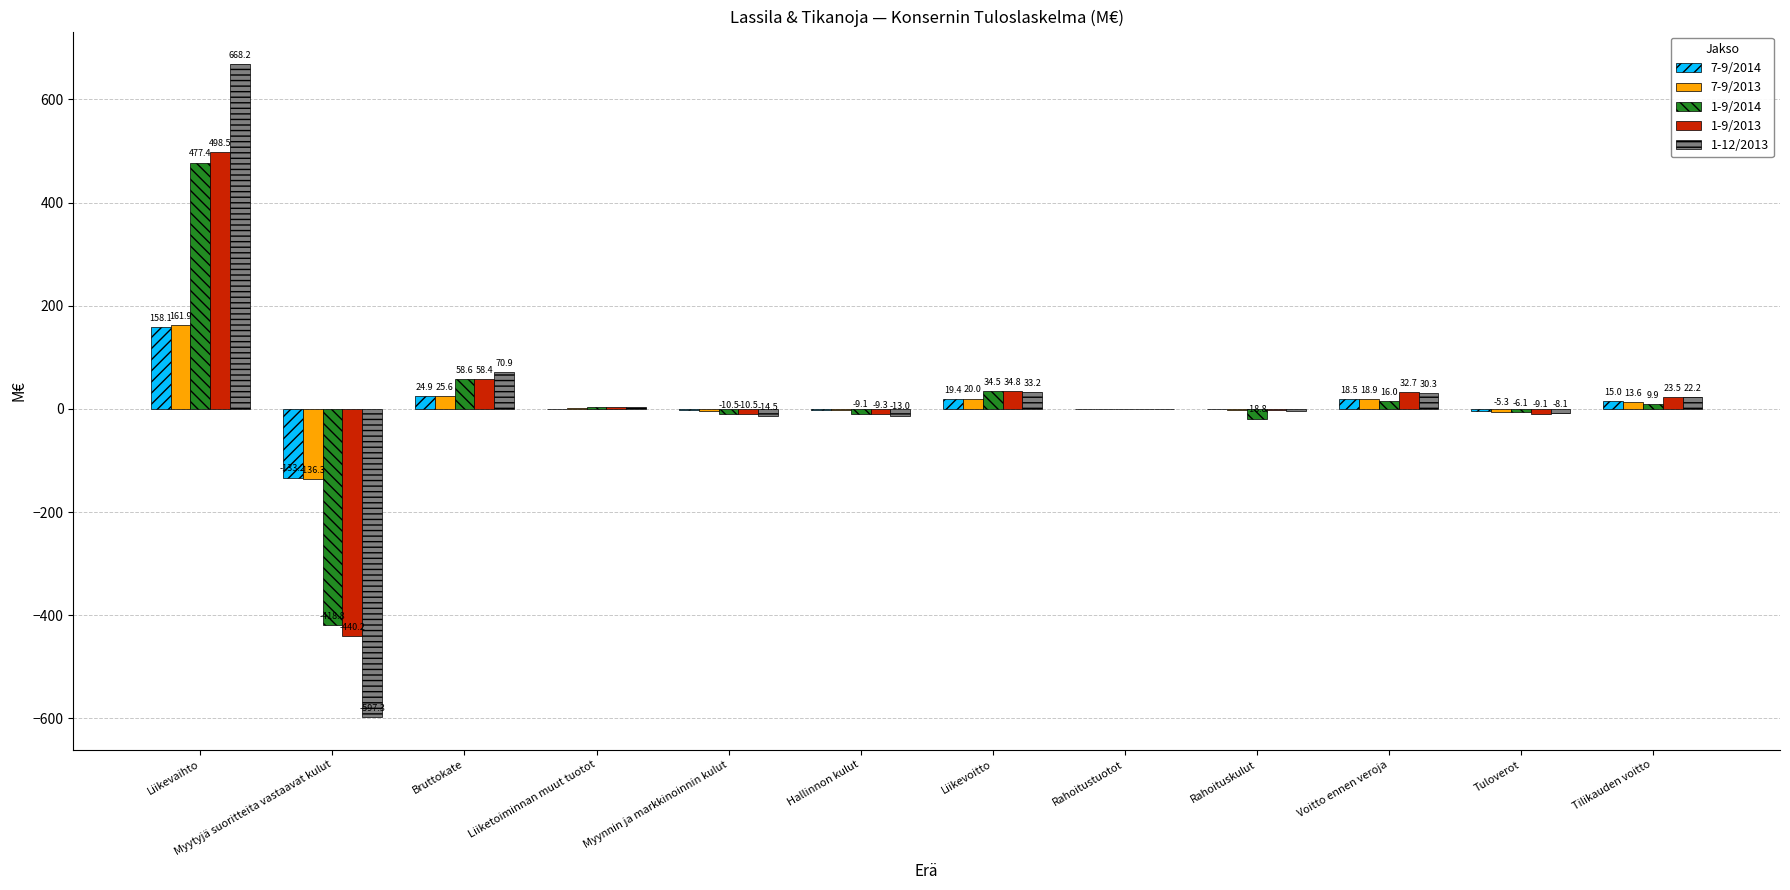

At which category is the sum across all series the highest?

Liikevaihto